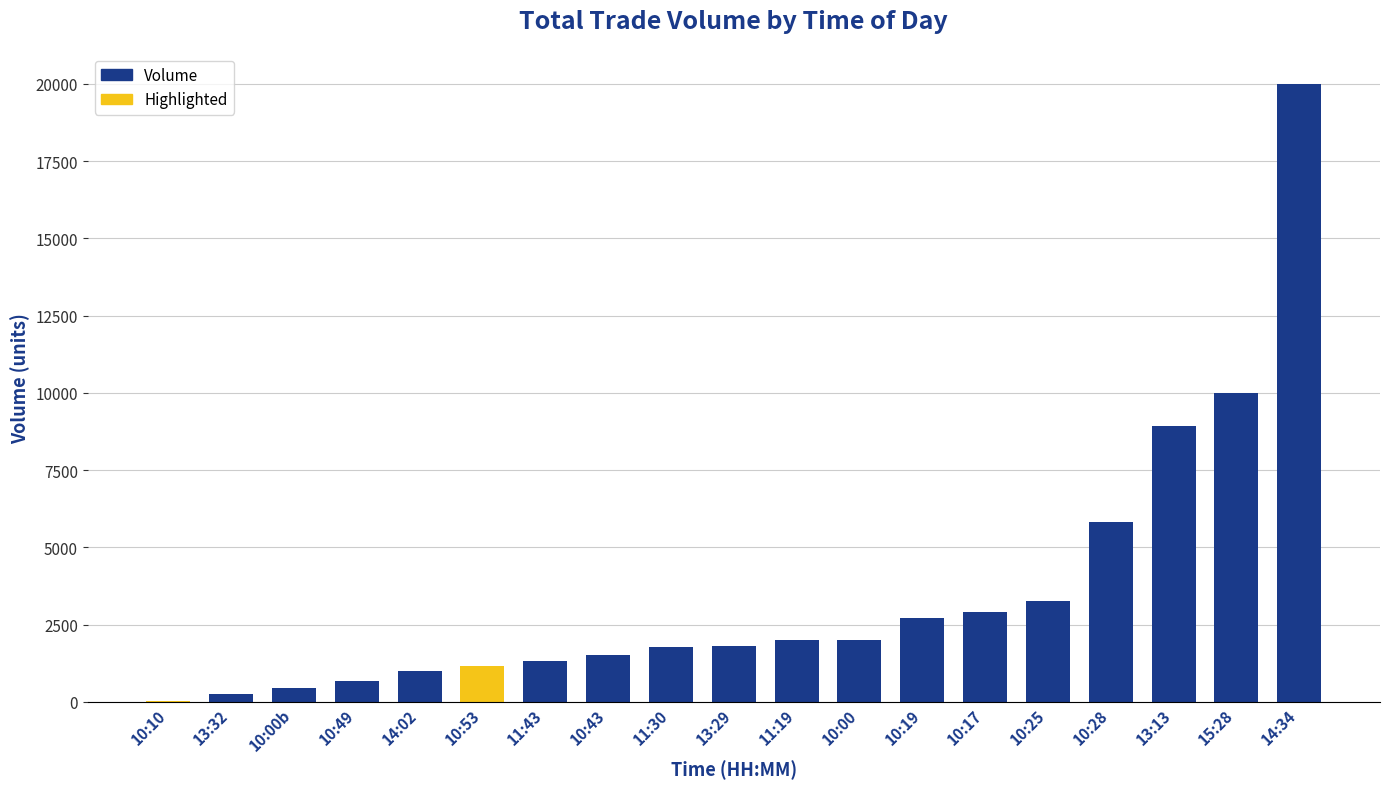

What is the sum of the values at 13:29 and 15:28?

11805